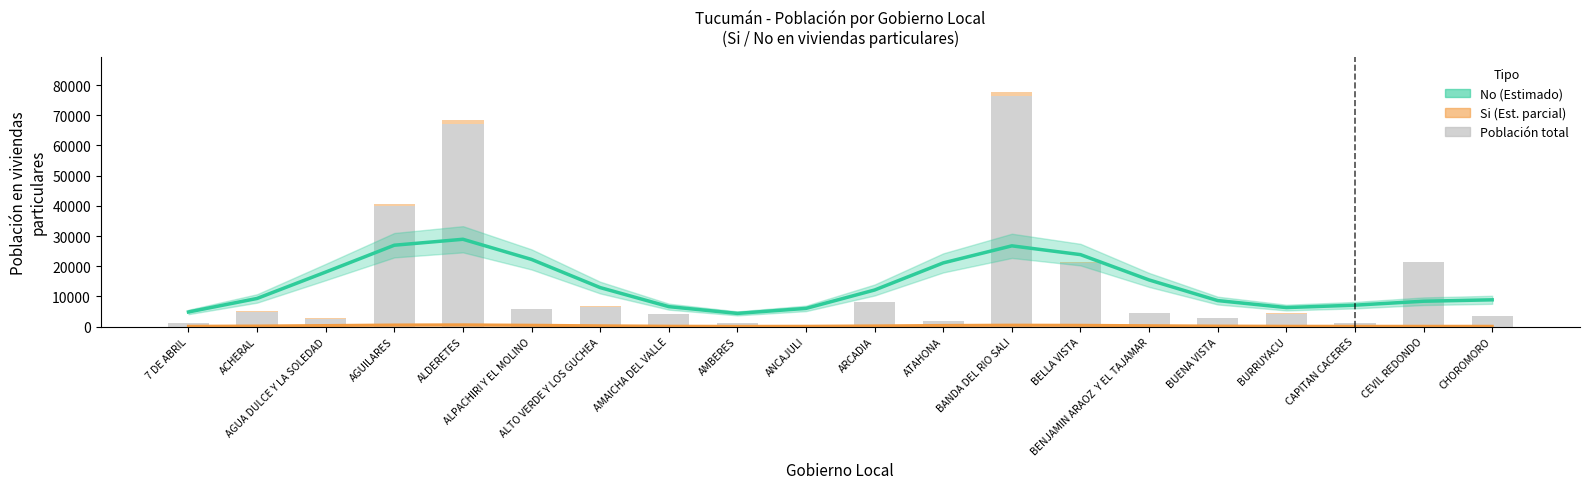

The Si (Estimate based on partial data) series shows 106.6 at CEVIL REDONDO. True or false?

True